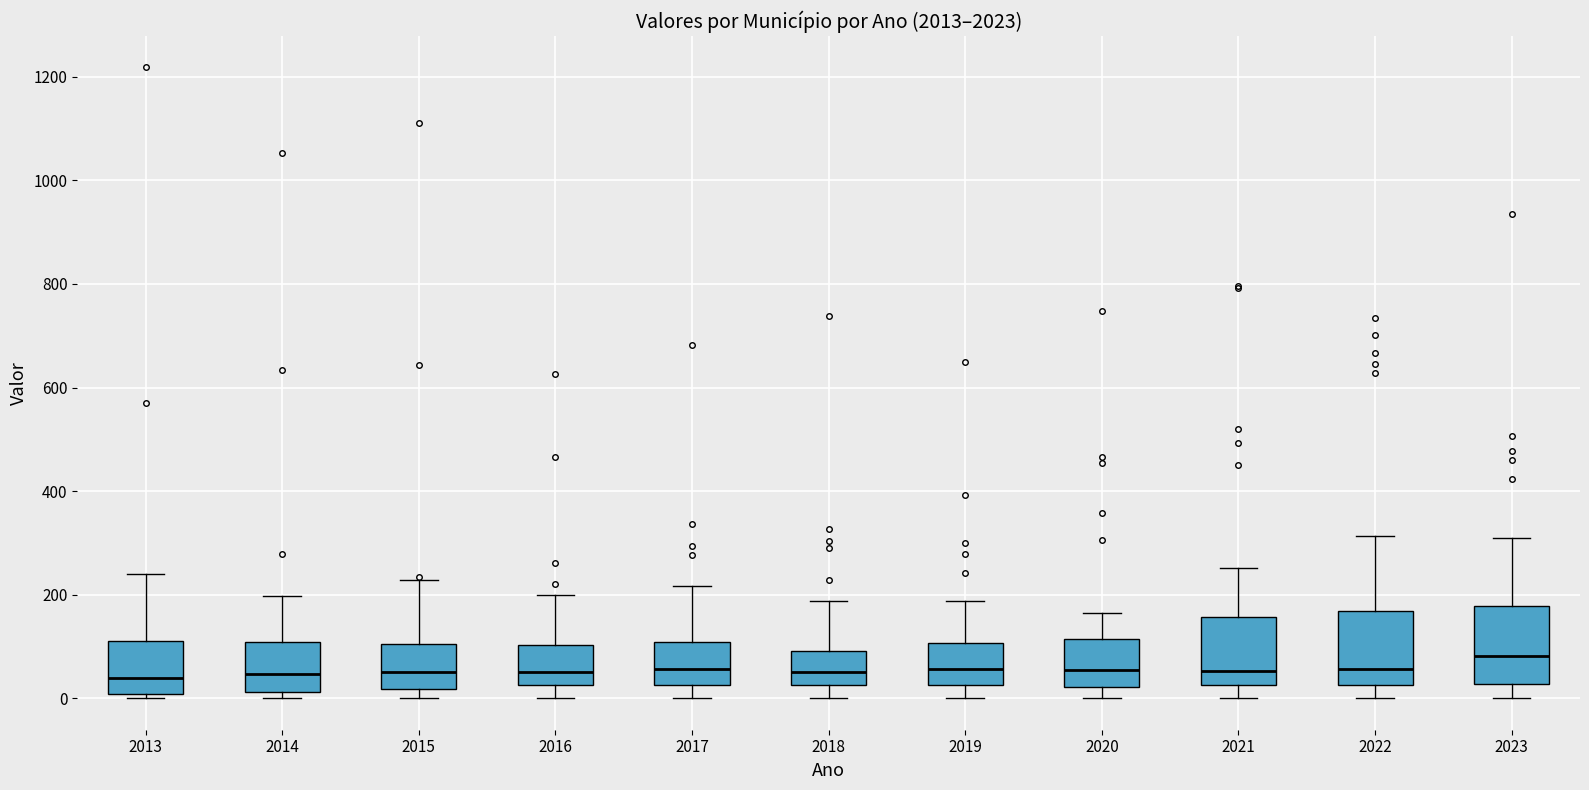

Where does the median line of the box at x = 2015 sit on the y-axis? The values are not printed on the chart, so give them approximately, as read against the axis.

40